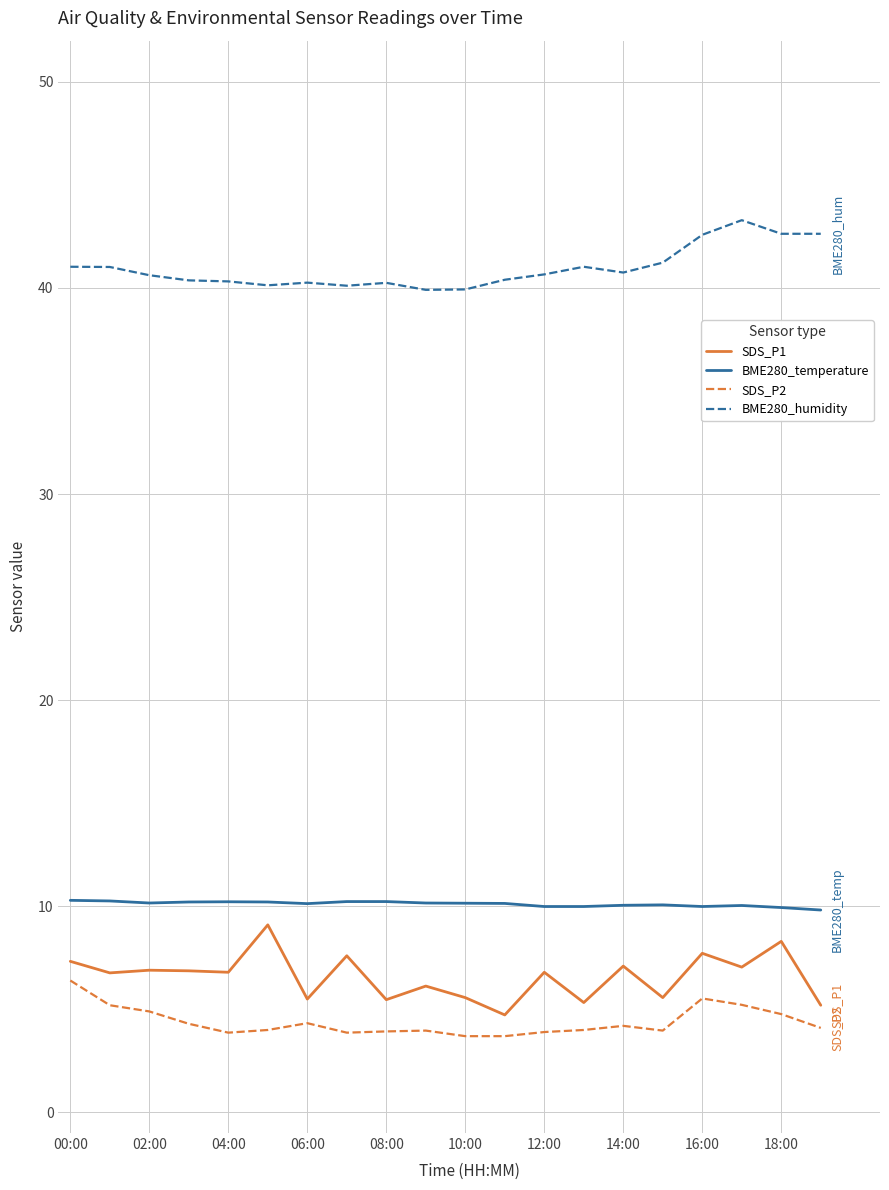

True or false: SDS_P1 and BME280_humidity intersect in this chart.

False